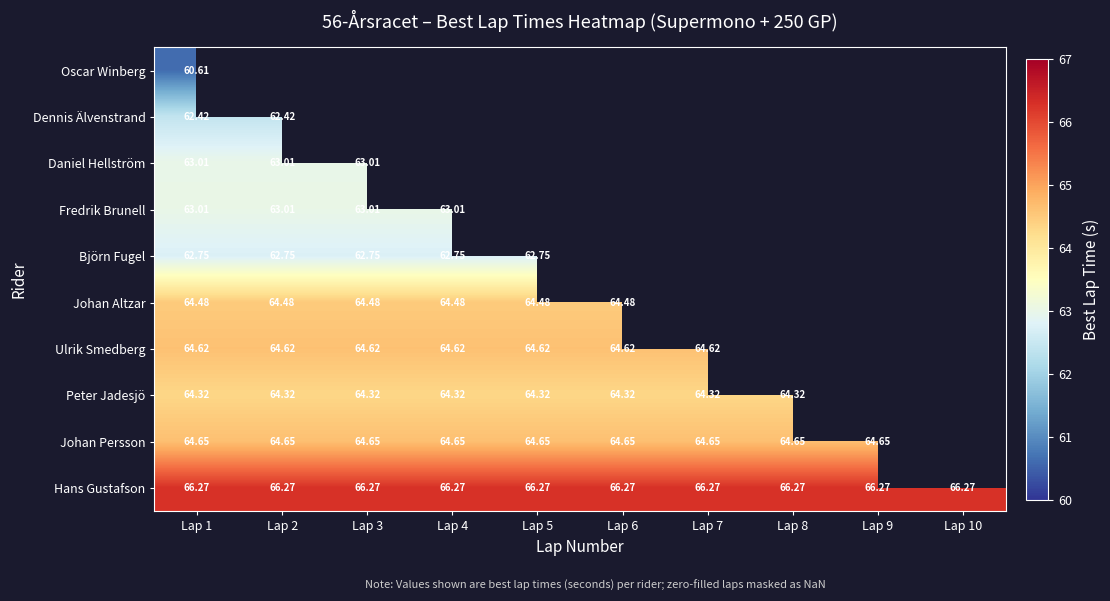

What is the minimum value shown in the chart?

60.6